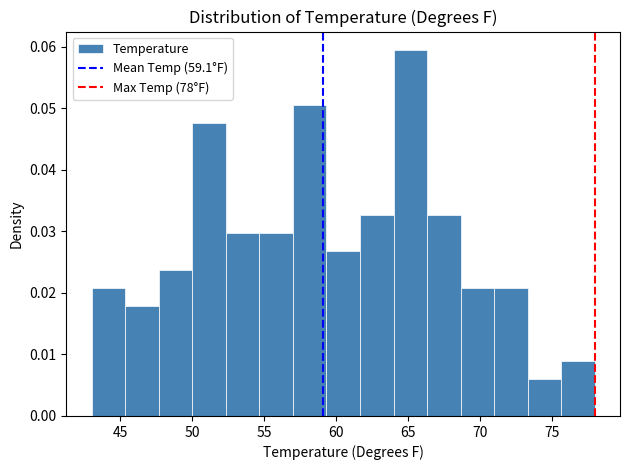

Which range on the x-axis has the tallest bar?

64.0 to 66.5